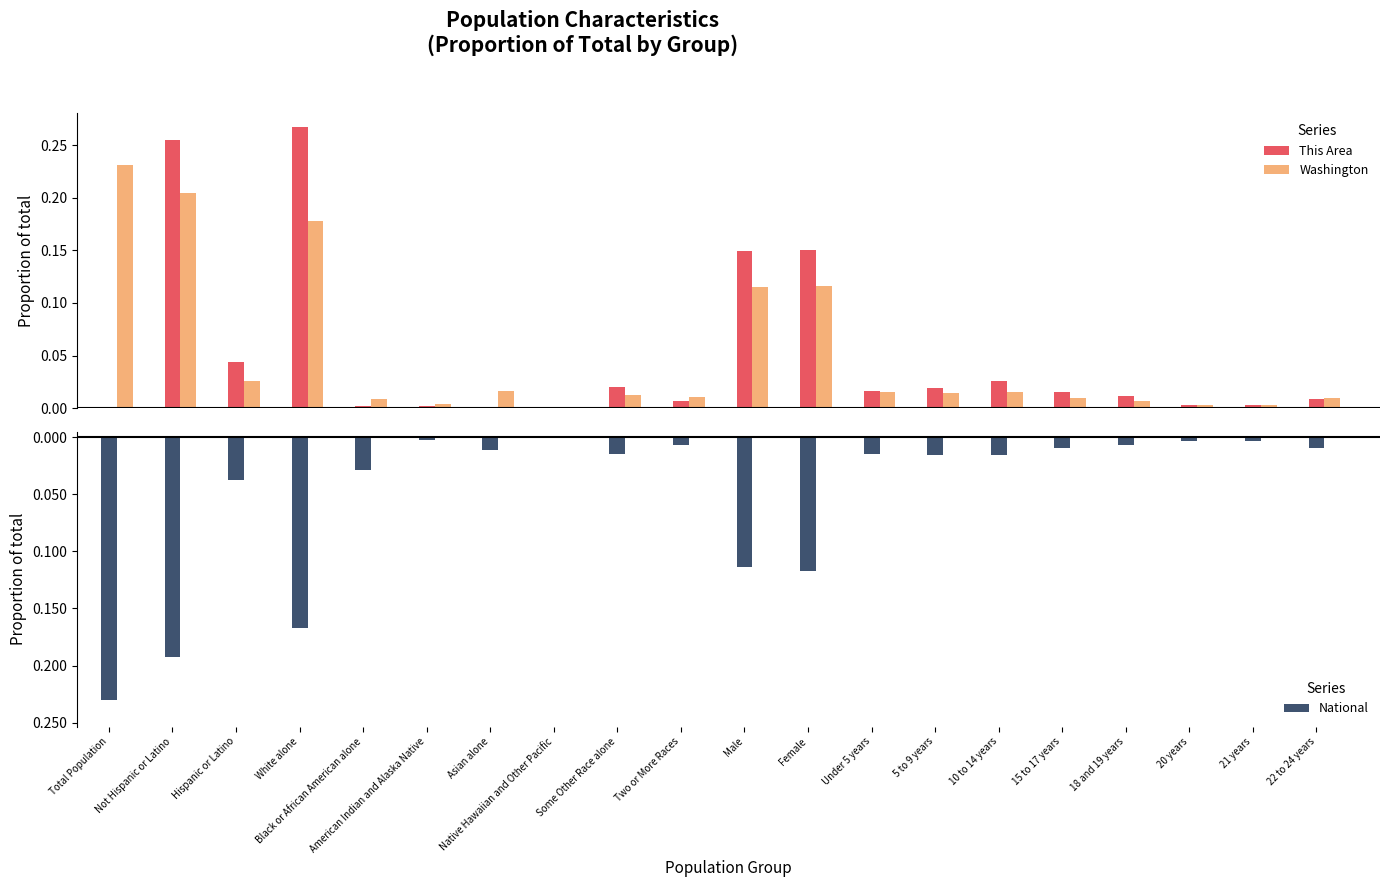

How many groups of bars are there?

20